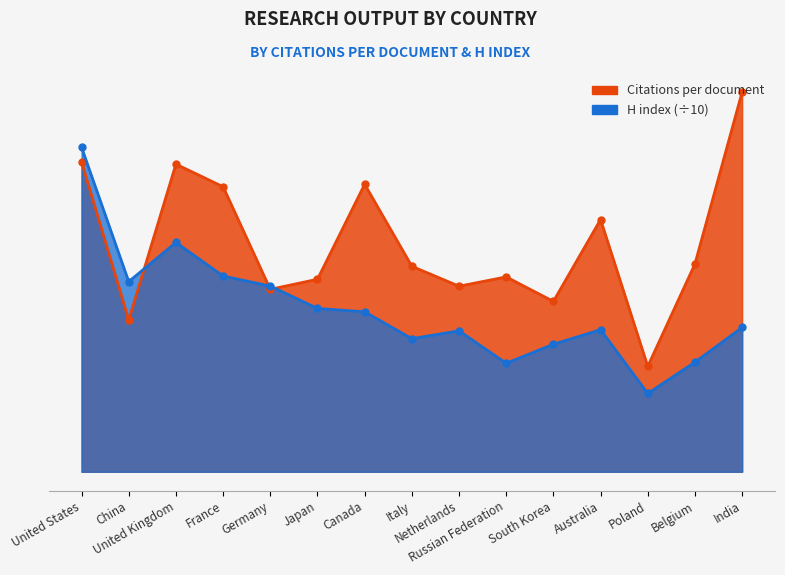

What is the difference between the maximum and second lowest values in the Citations per document series?

20.4